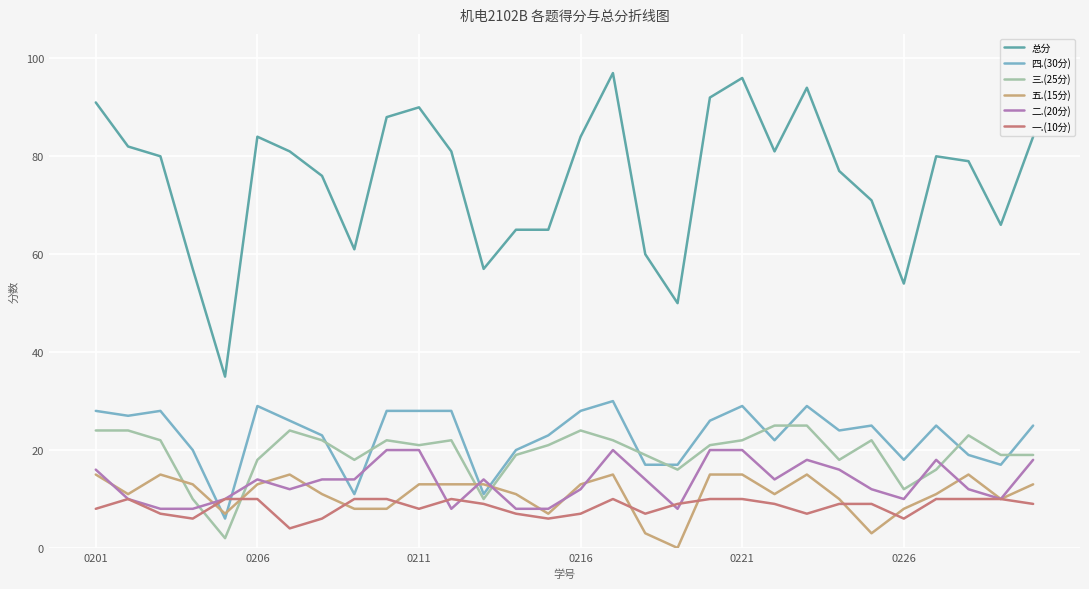

List the series in order of their peak value, lowest first.

一.(10分), 五.(15分), 二.(20分), 三.(25分), 四.(30分), 总分